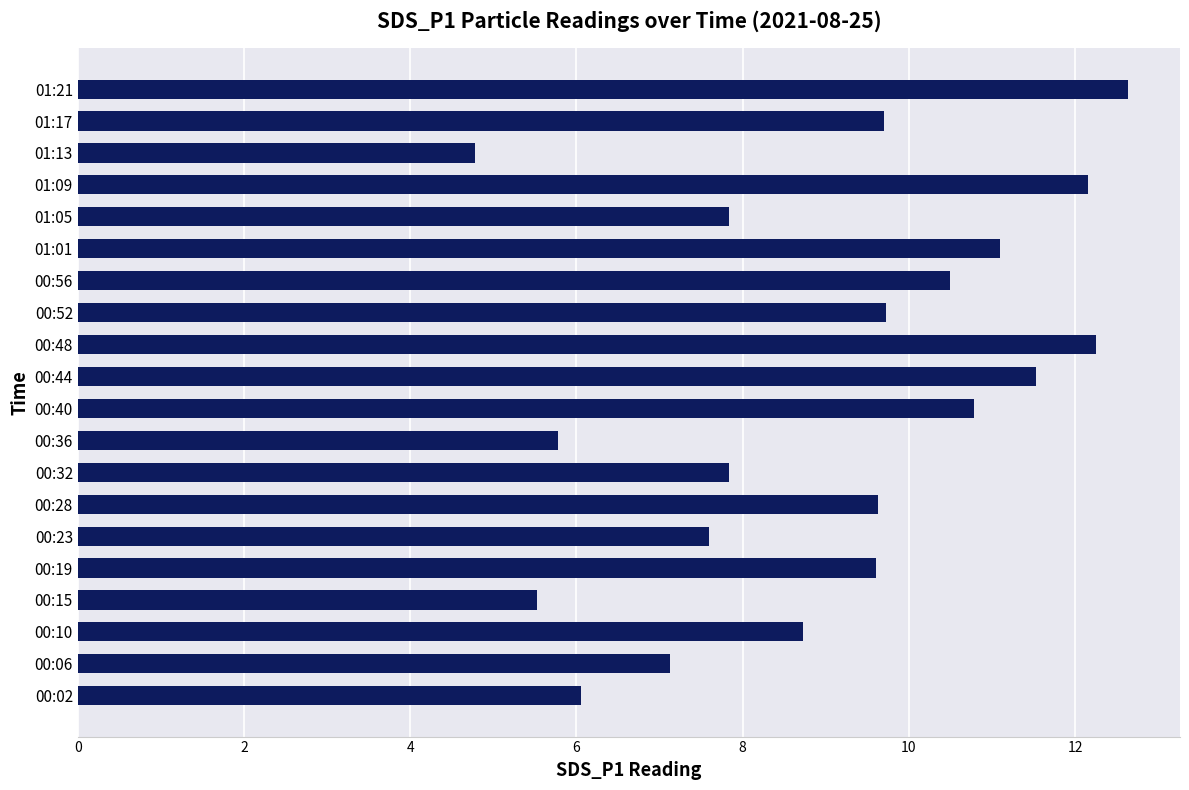

Approximately how many times larger is the value at 00:28 compared to 00:40?

0.9